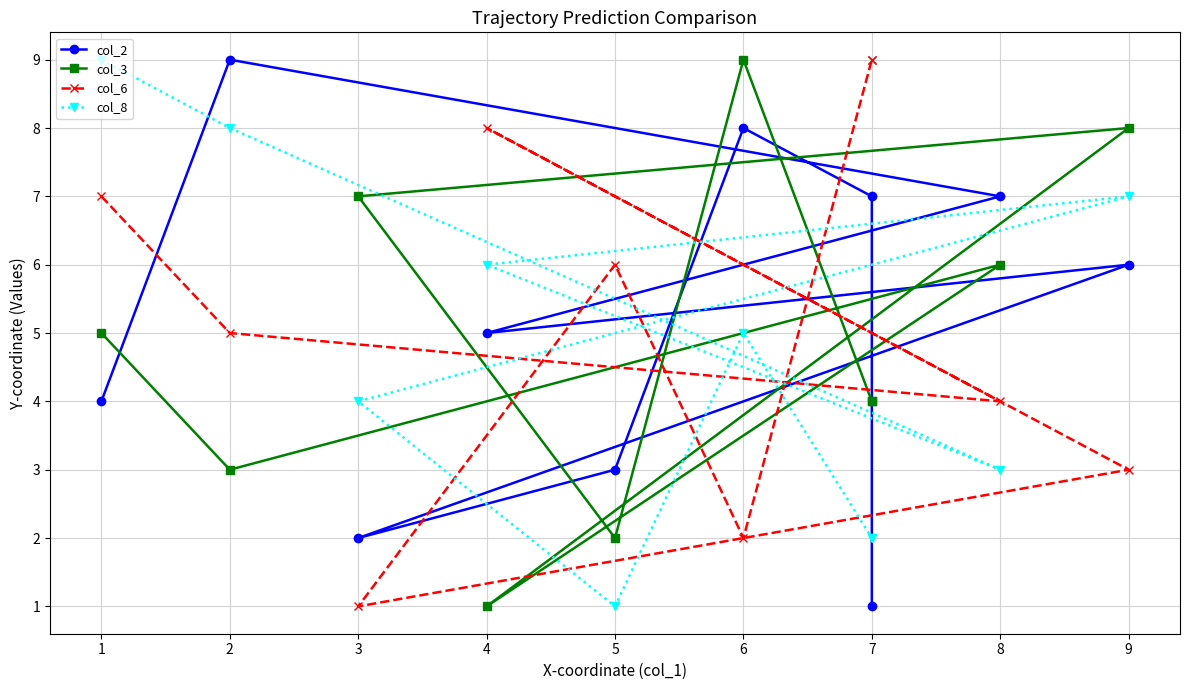

Is this an area chart (filled region under the line)?

No